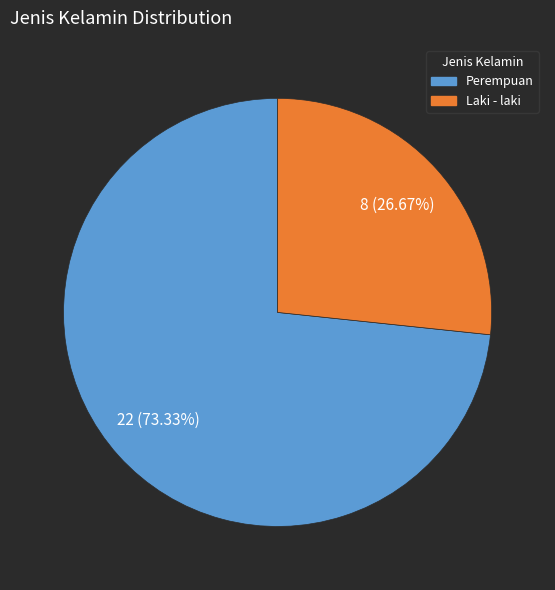

True or false: Perempuan accounts for 73% of the total.

True